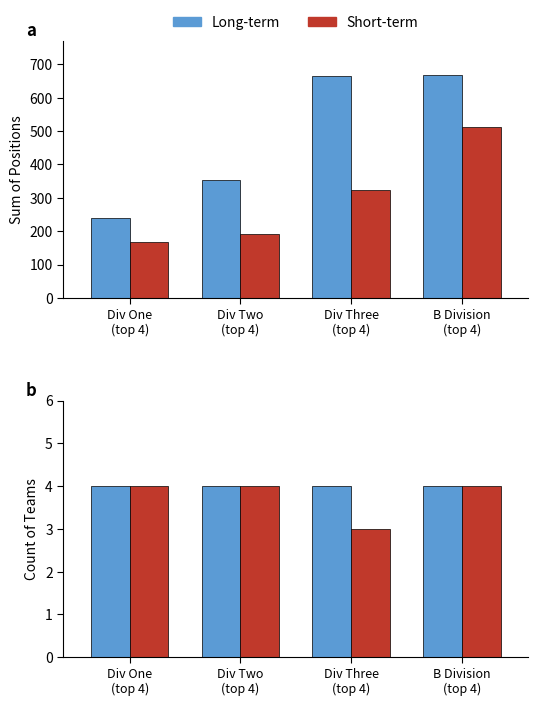

Which series has the largest range (max minus min)?

Short-term